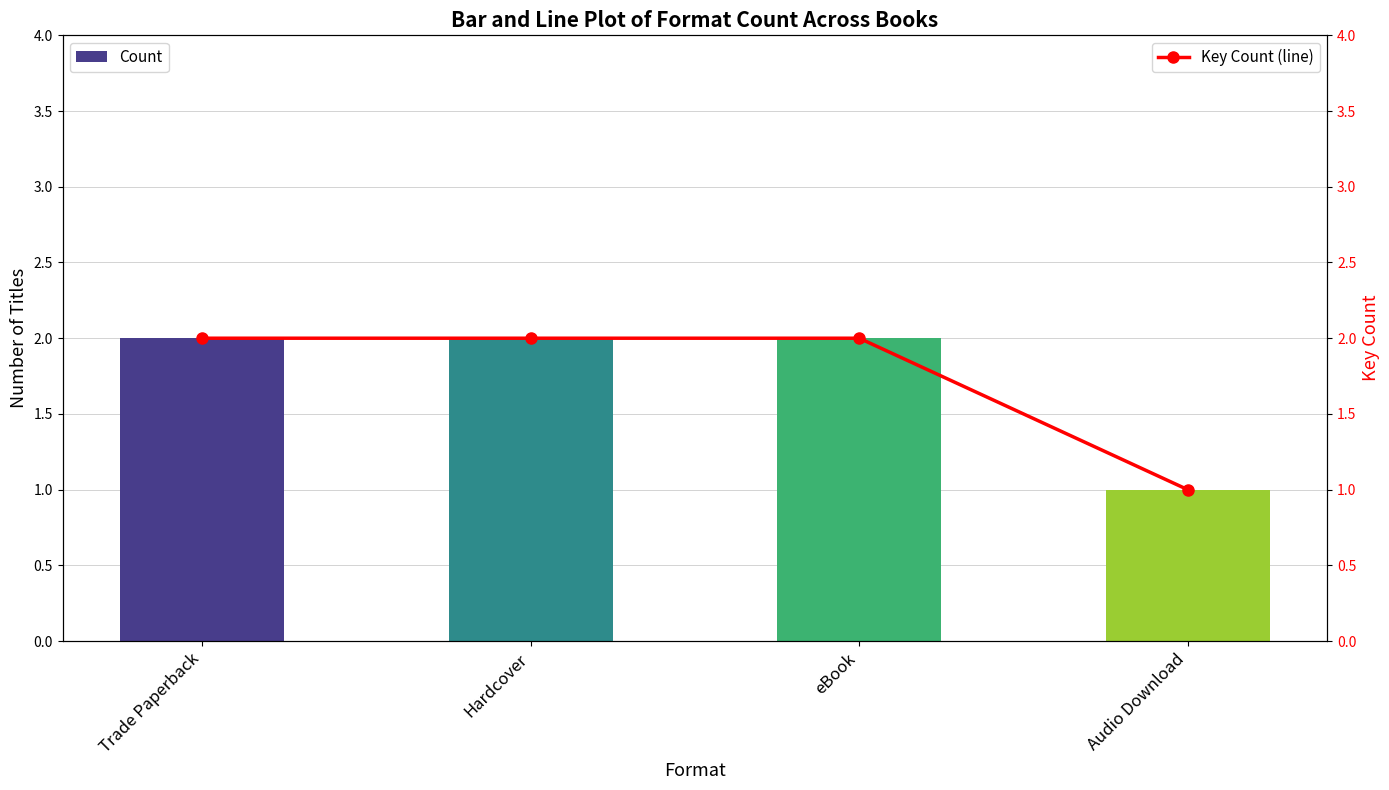

Count the number of data series in this chart.

2